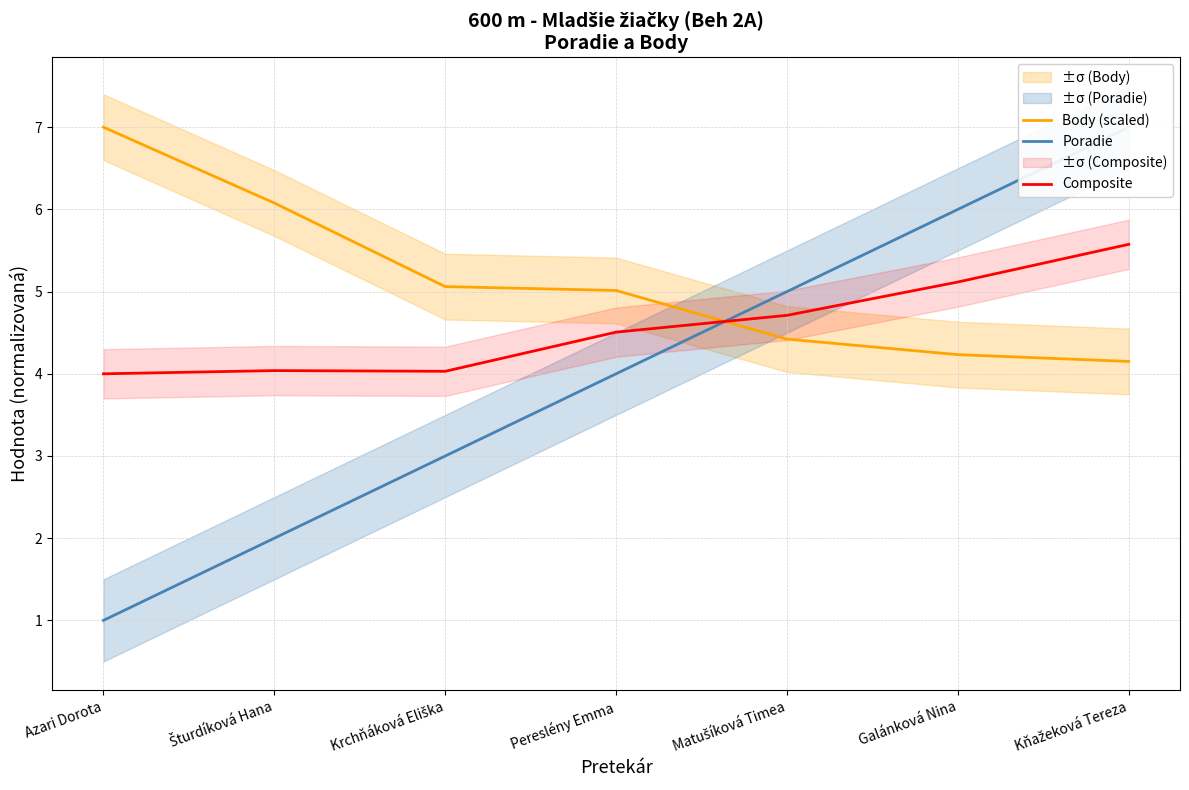

Rank the series at Matušíková Timea from lowest to highest value.

Body (scaled), Composite, Poradie